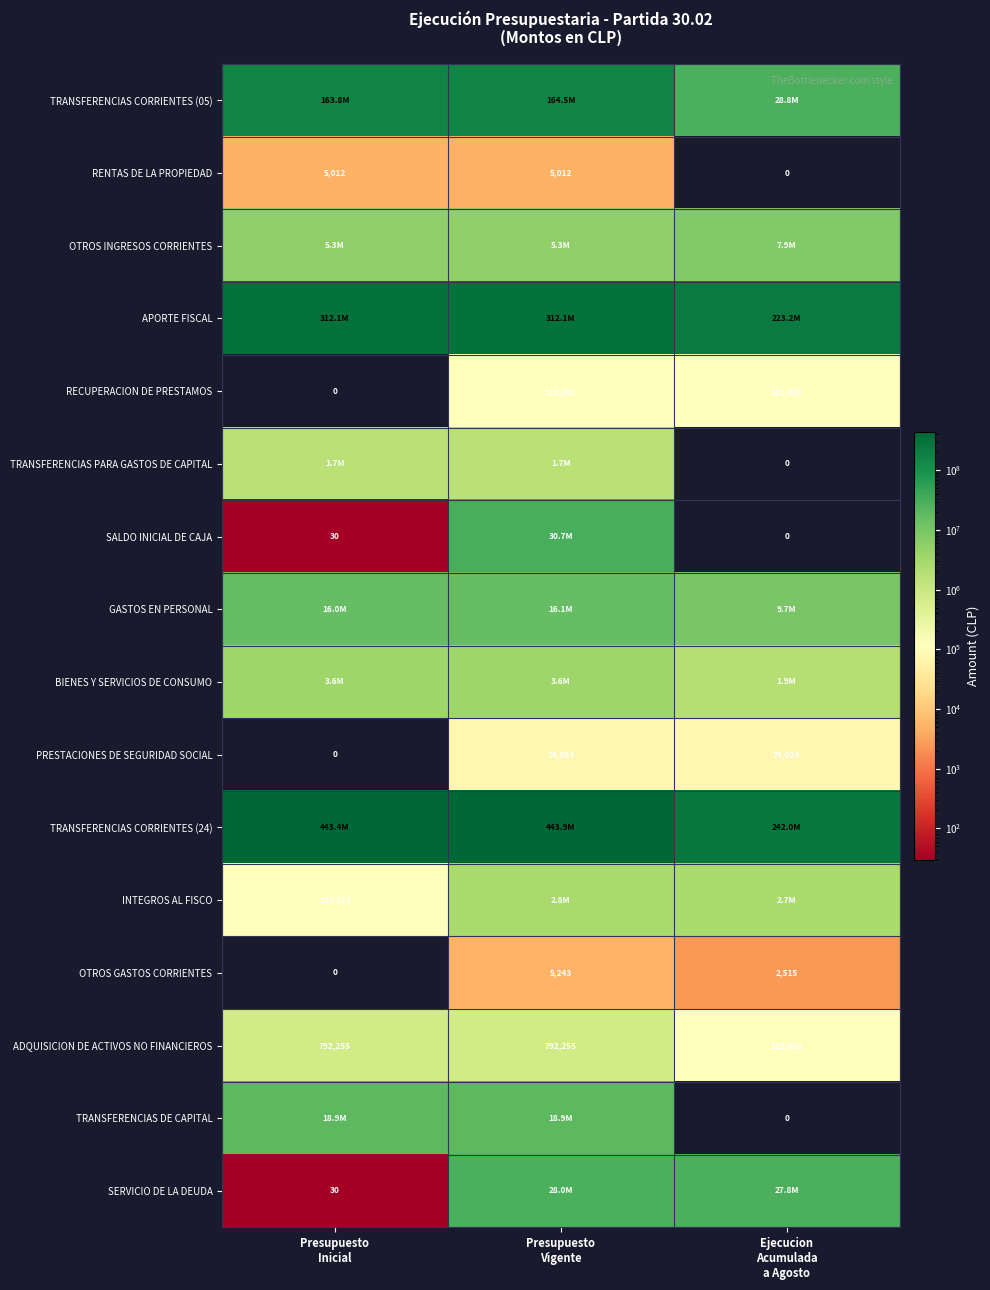

How many values in the ADQUISICION DE ACTIVOS NO FINANCIEROS series are below 792255?

1